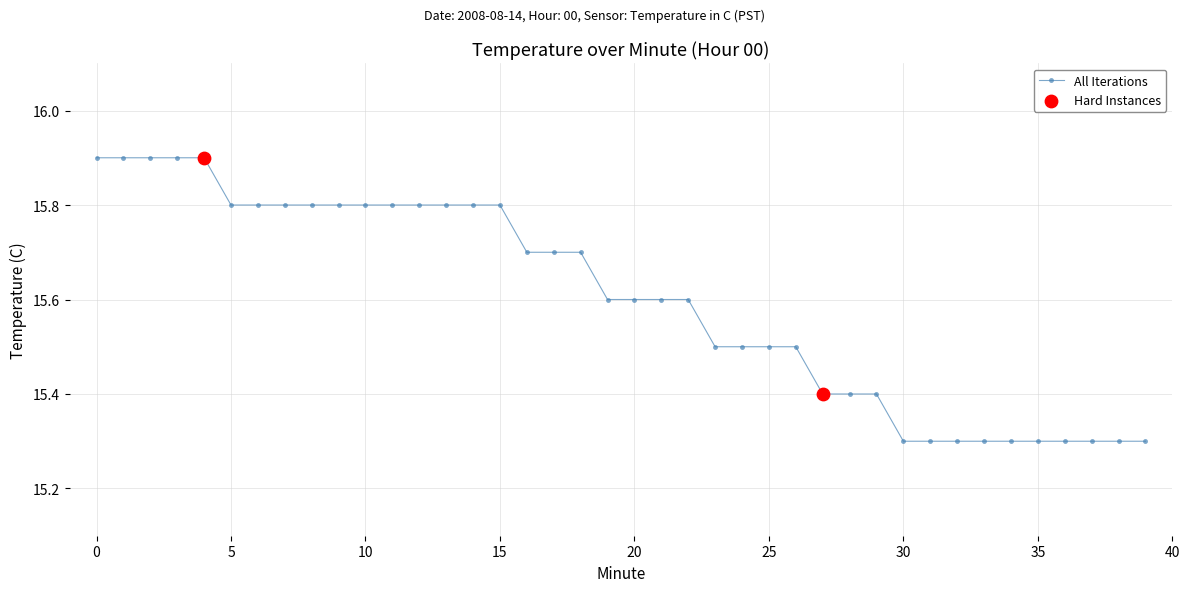

What is the value of the 17th point from the left?

15.7